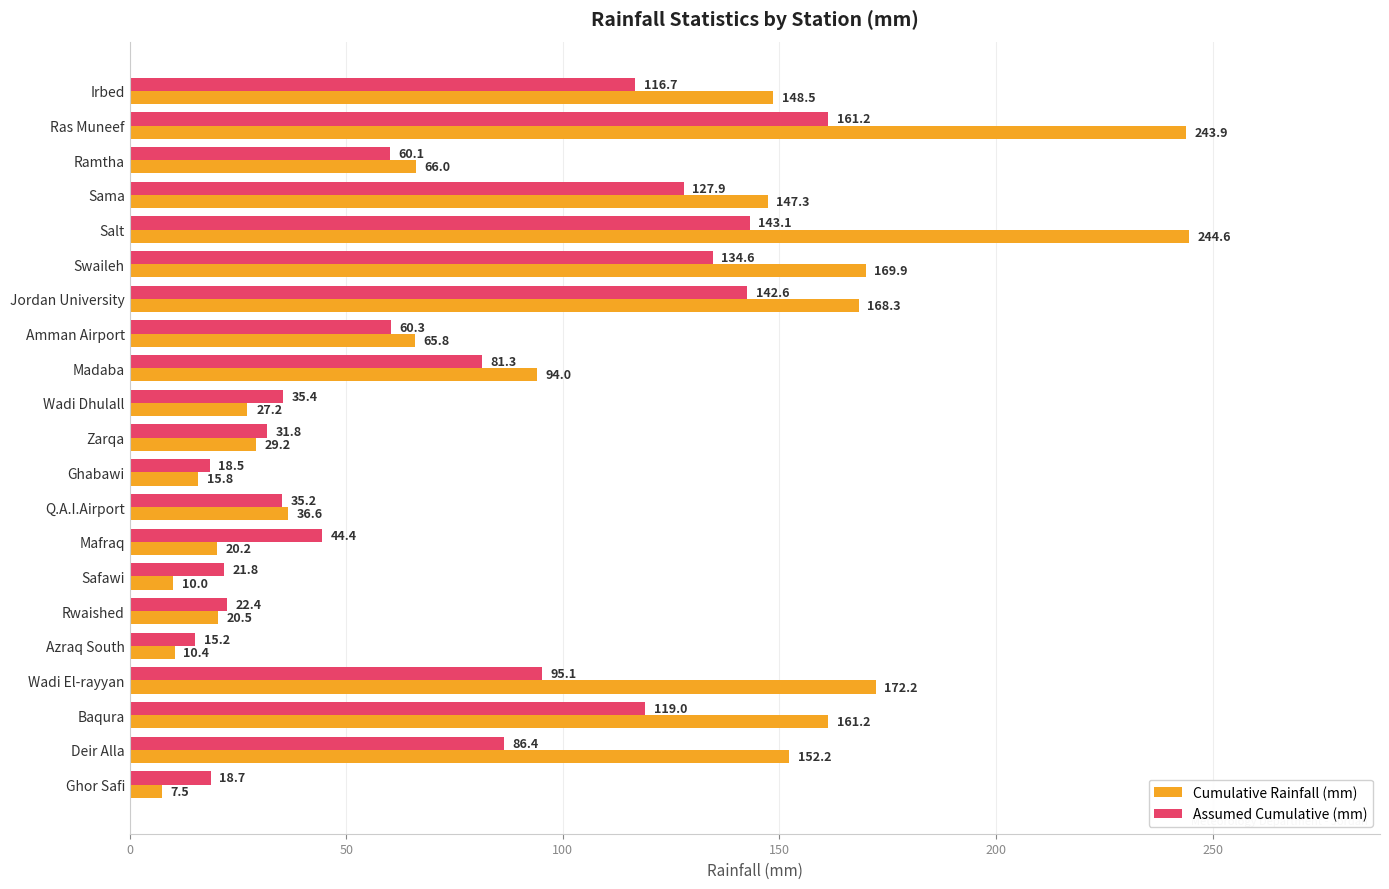

What is the average value of the Cumulative Rainfall (mm) series?

95.8